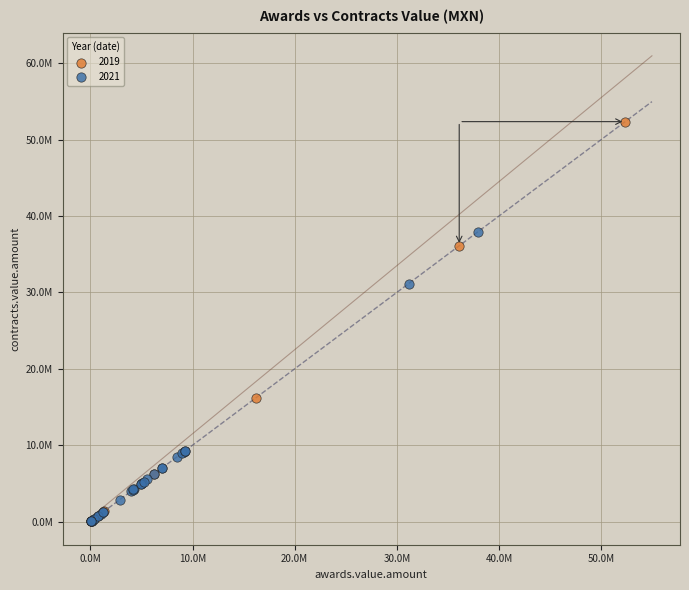

What are all the series names shown in the legend?

2019, 2021